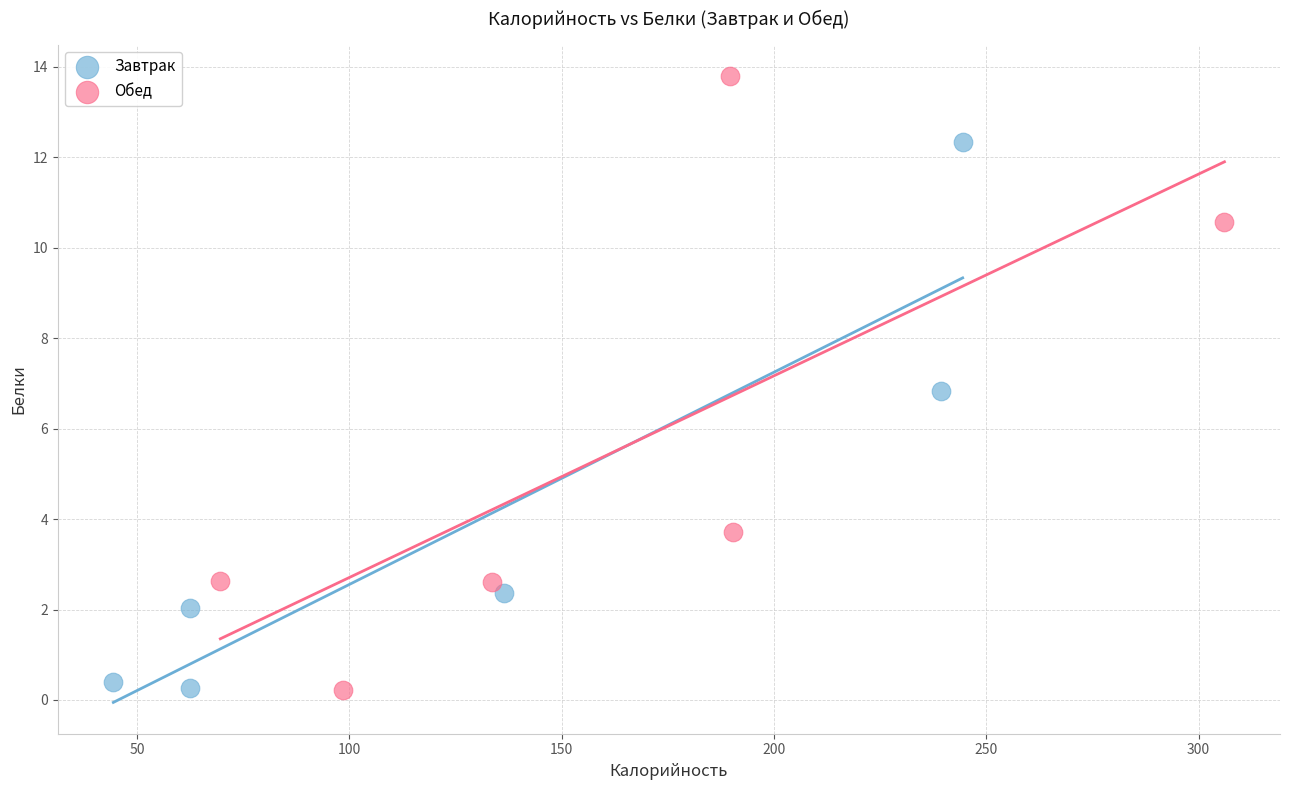

What are all the series names shown in the legend?

Завтрак, Обед